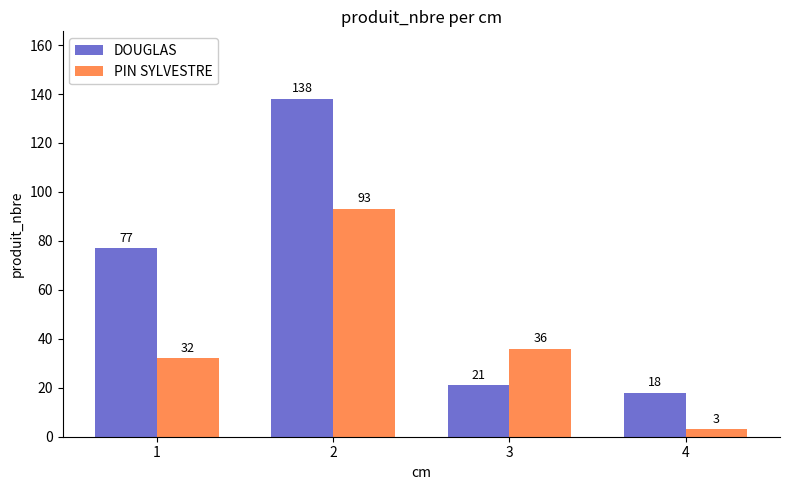

Which series has the largest total across all categories?

DOUGLAS